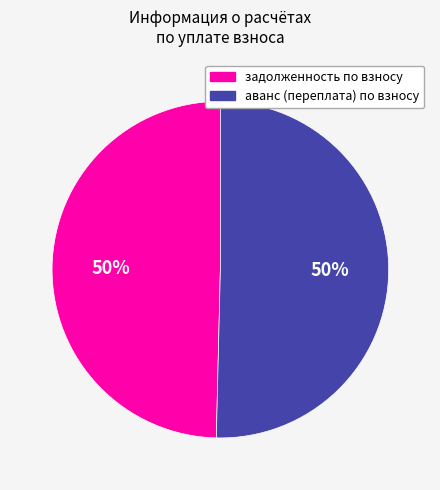

What is the ratio of the value at аванс (переплата) по взносу to the value at задолженность по взносу?

1.0